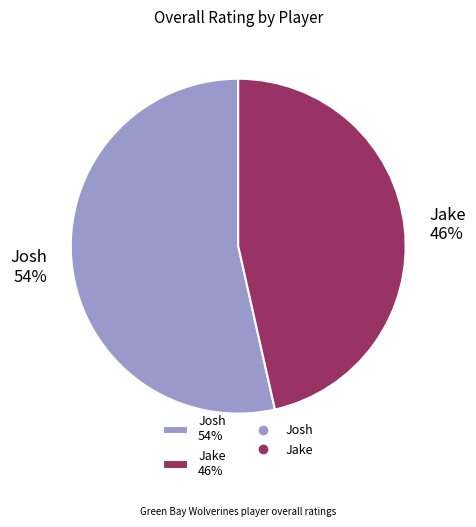

Count the number of slices in the pie.

2